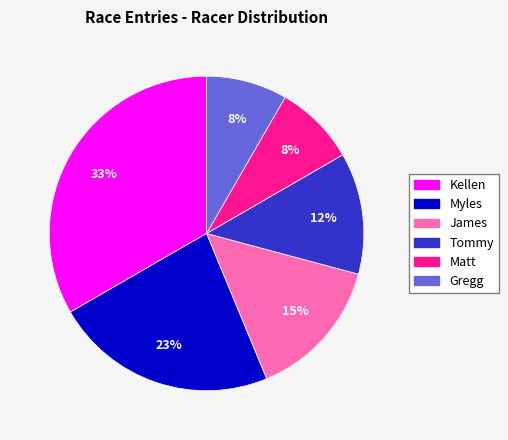

To the nearest percent, what is the difference between the largest and smallest slice percentages?

25%